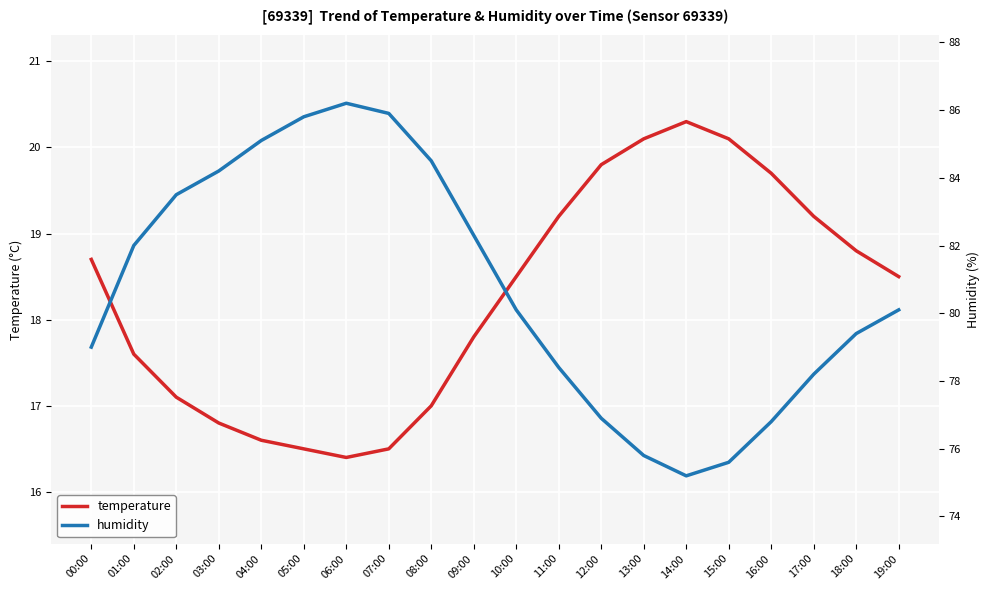

Which series has the largest total across all categories?

humidity